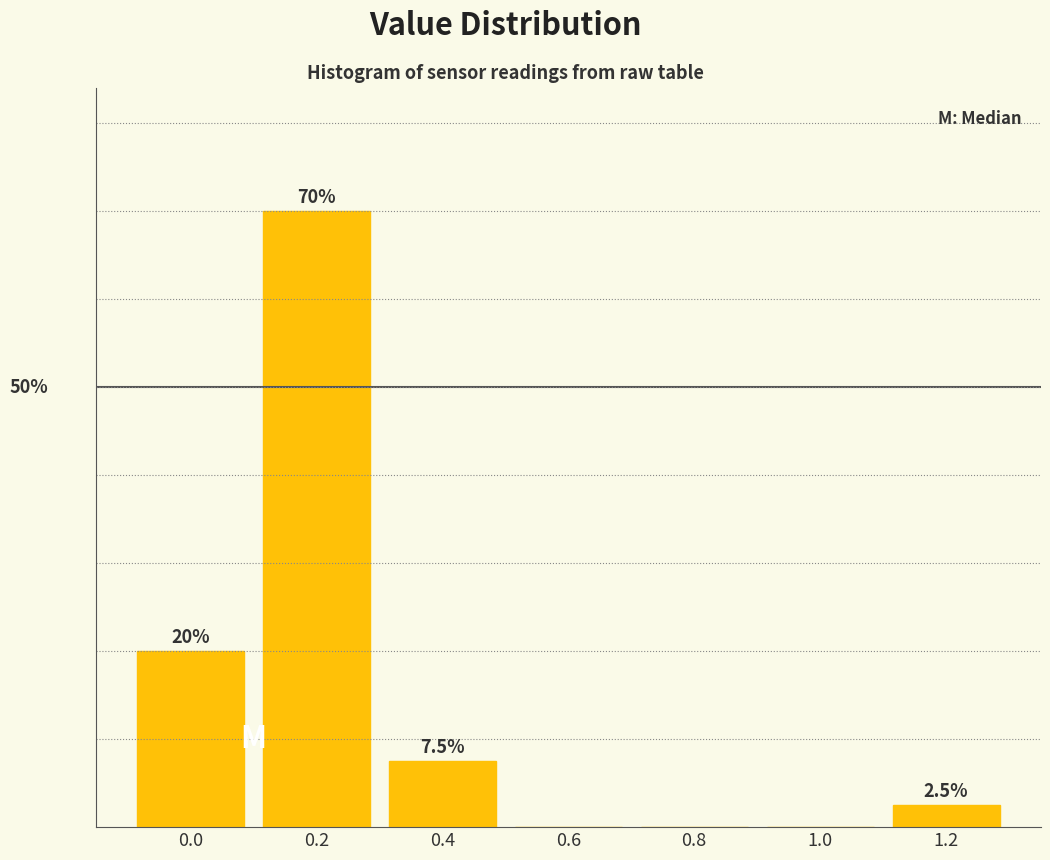

Are the bars horizontal?

No